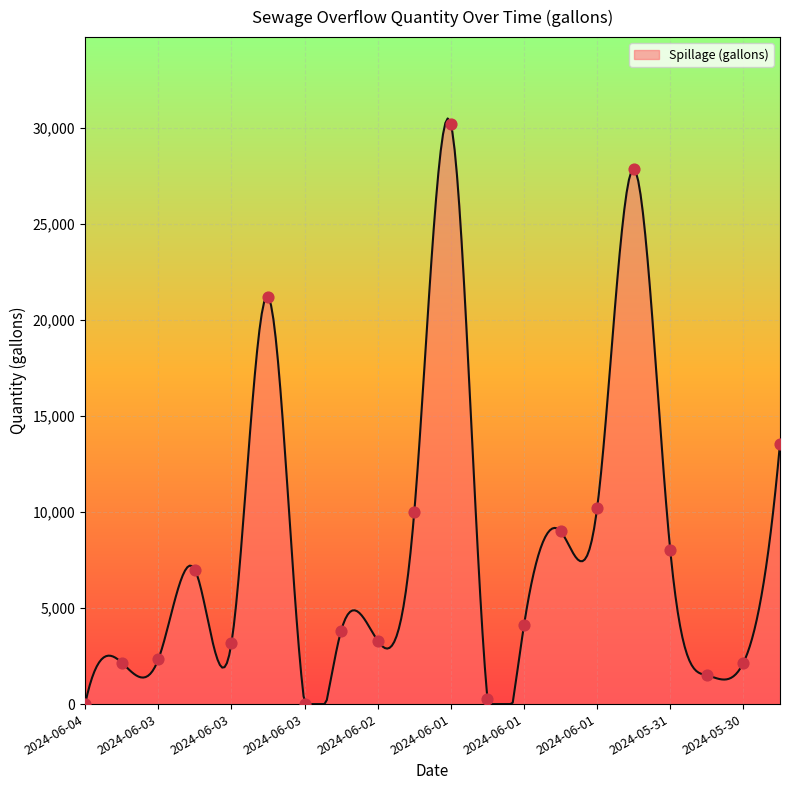

What is the maximum value for Spillage (gallons)?

30493.0